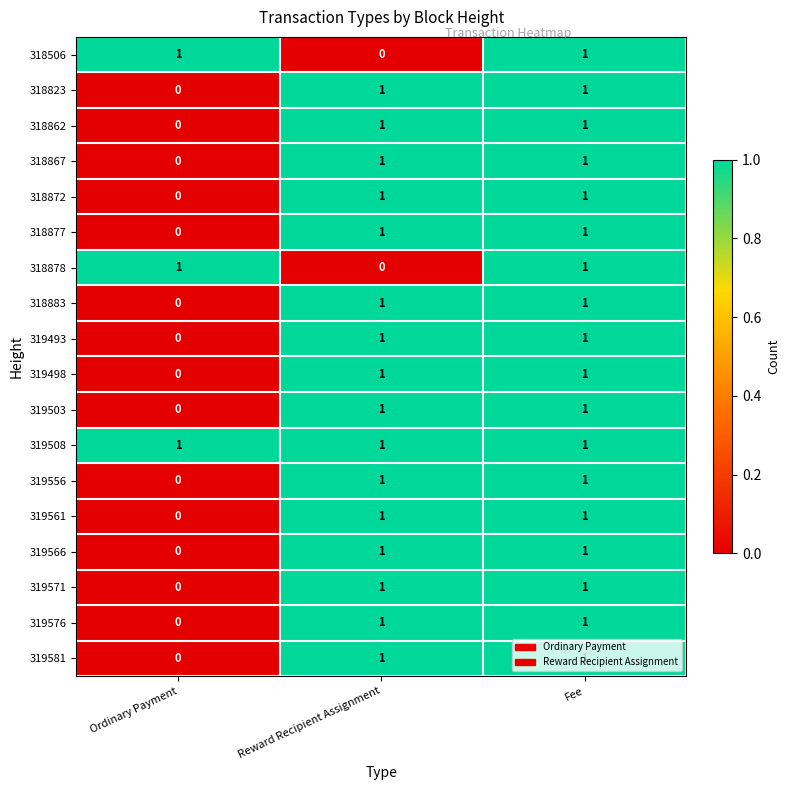

Is it true that 319561 equals 2 at Fee?

False